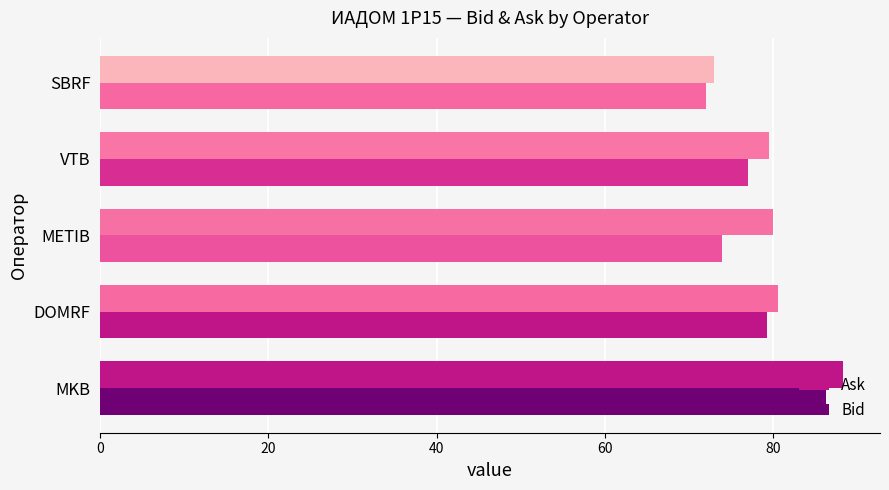

How many data points does each series have?

5